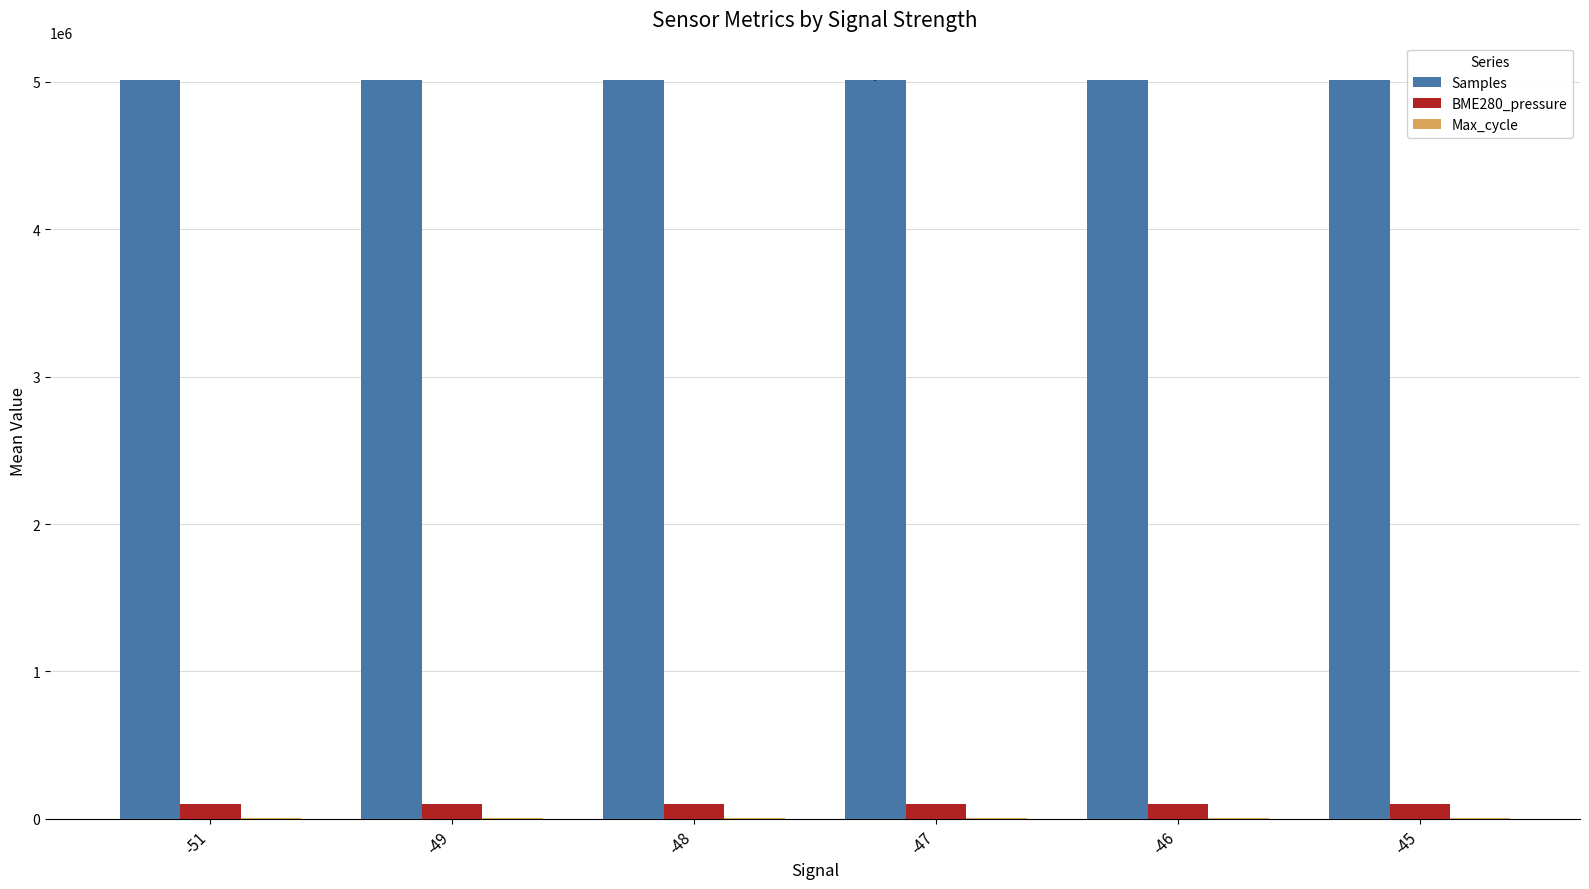

What is the sum of all BME280_pressure values?

610472.3